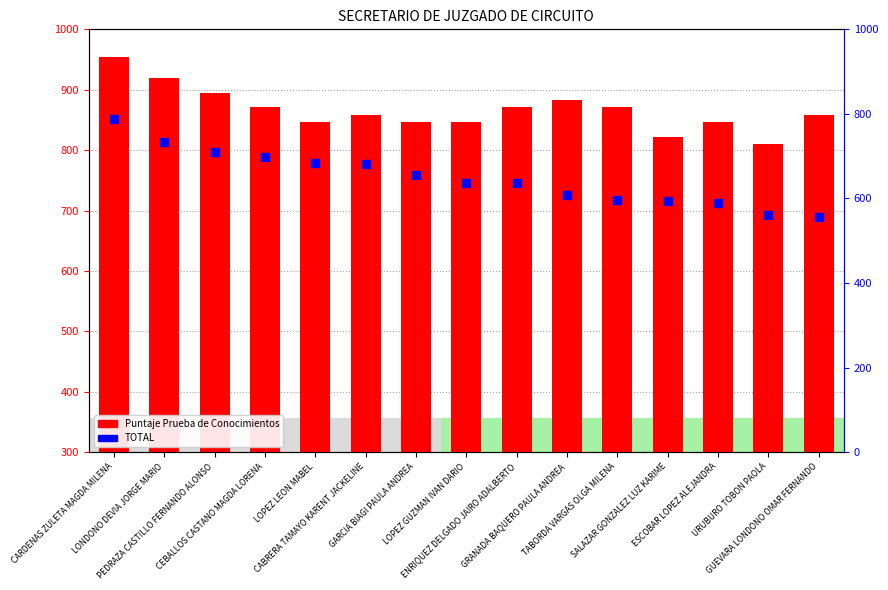

What are all the series names shown in the legend?

Puntaje Prueba de Conocimientos, TOTAL